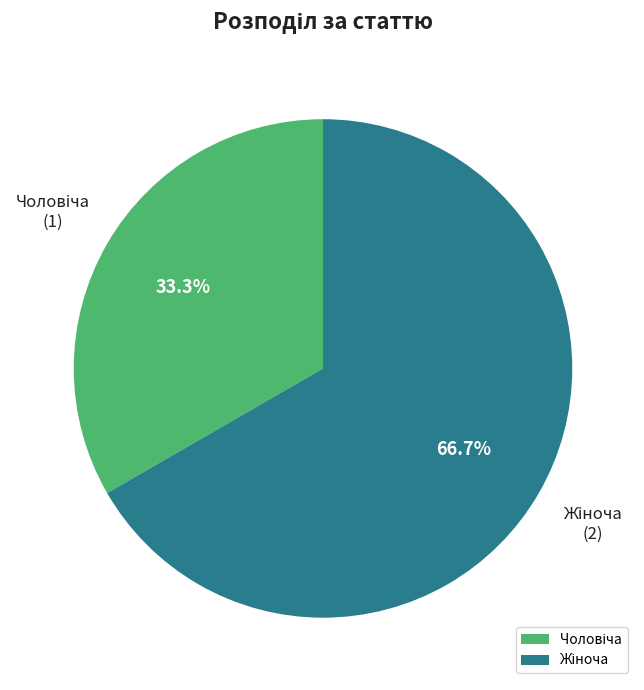

Is there any slice that represents more than half of the pie?

Yes